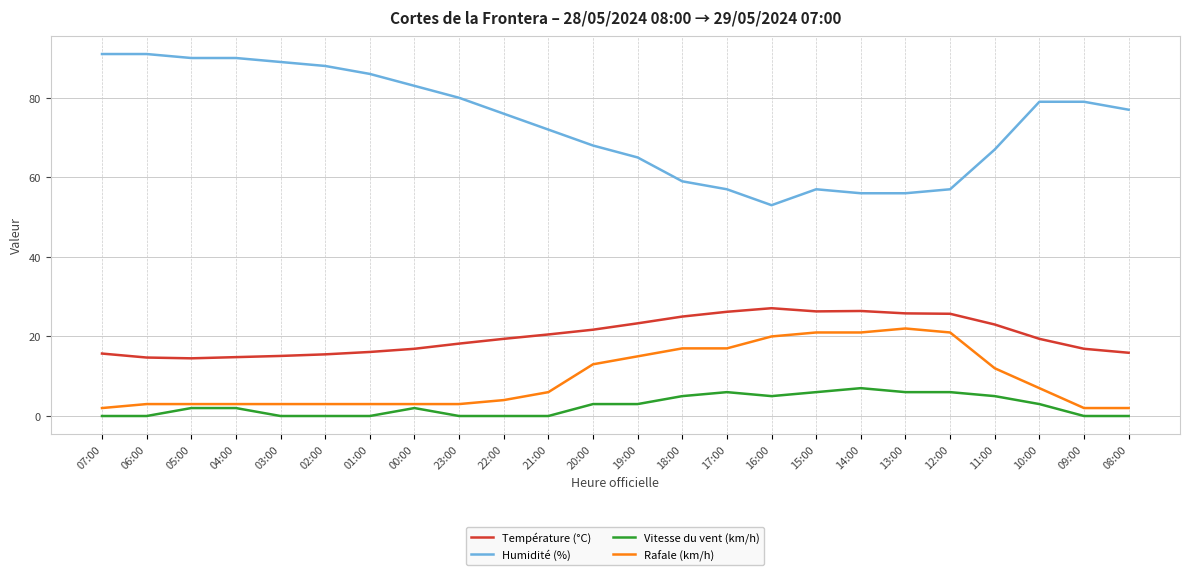

What is the spread (max minus min) of values at 22:00?

76.0